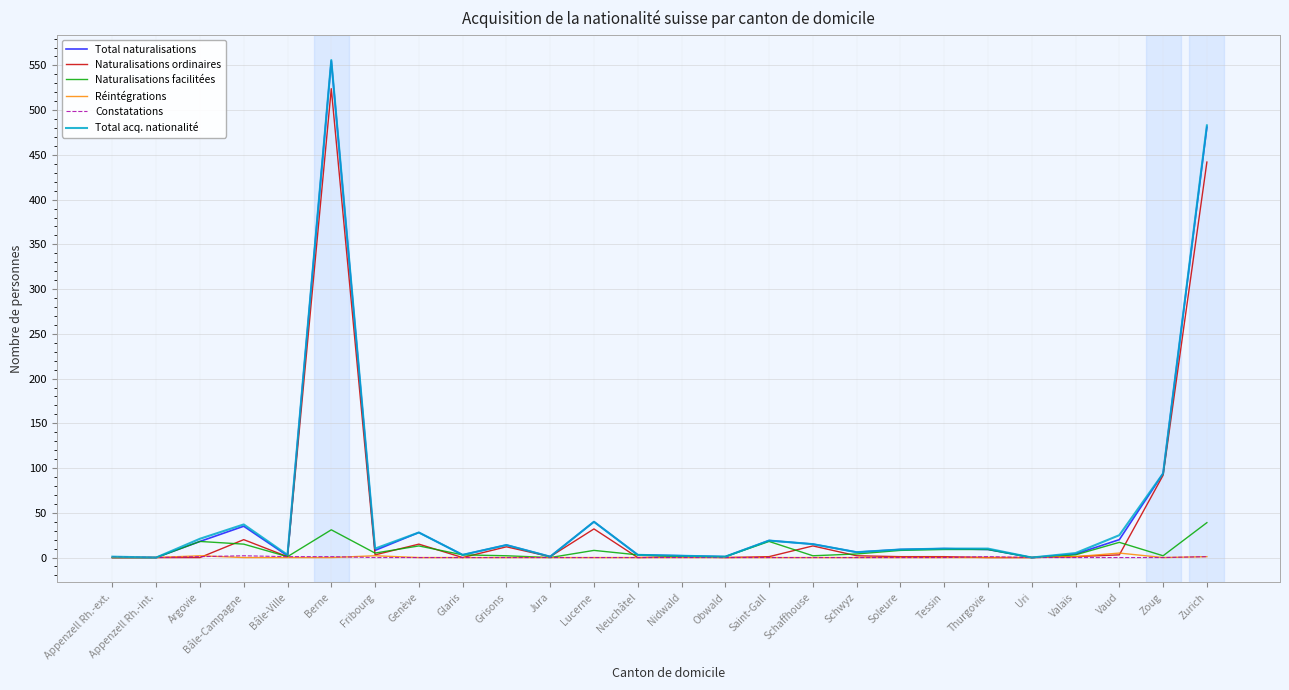

What is the maximum value shown in the chart?

556